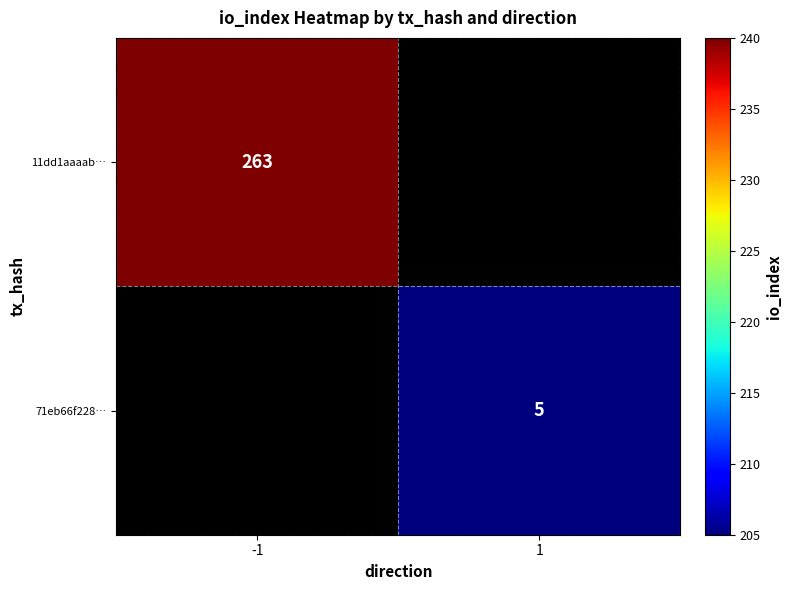

What is the maximum value shown in the chart?

263.0